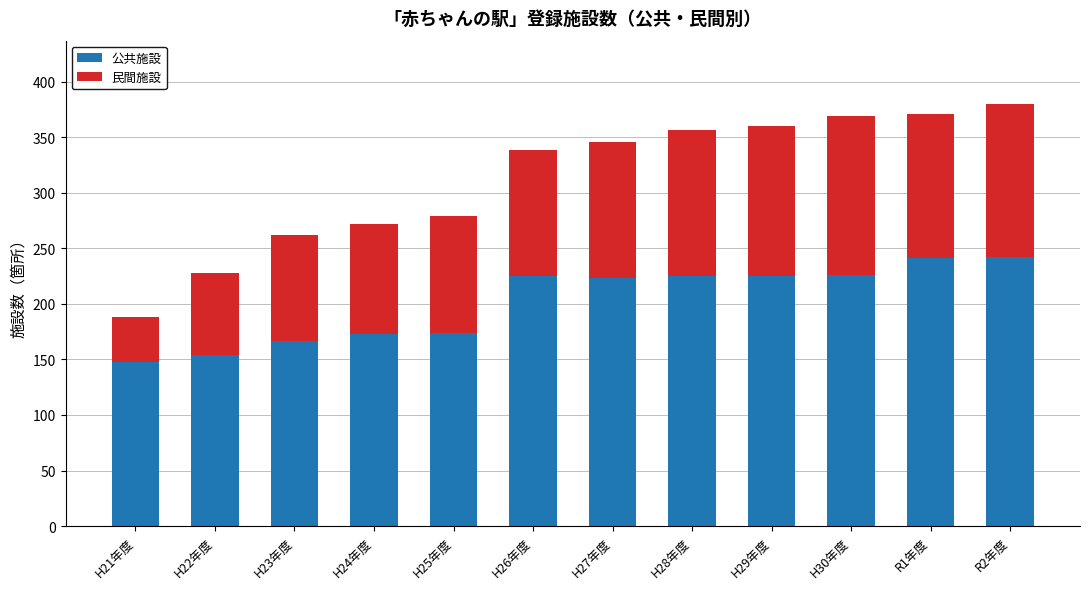

What is the total value across all series at H30年度?

369